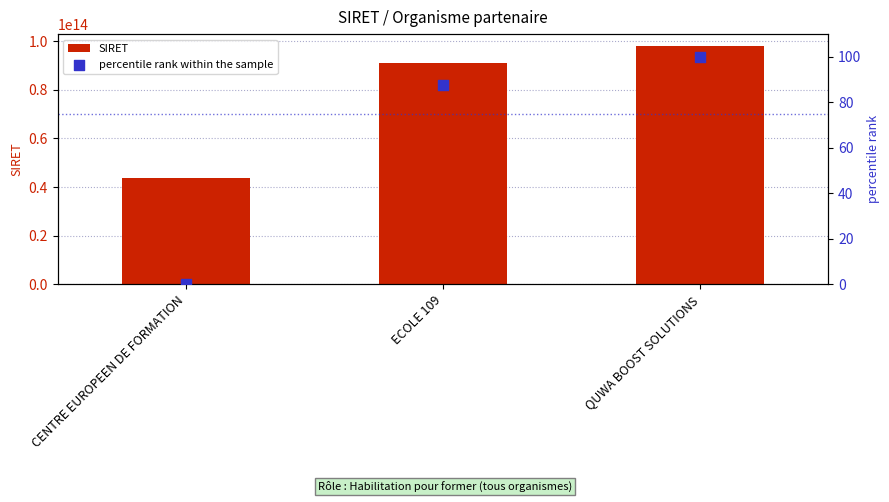

What are all the series names shown in the legend?

SIRET, percentile rank within the sample